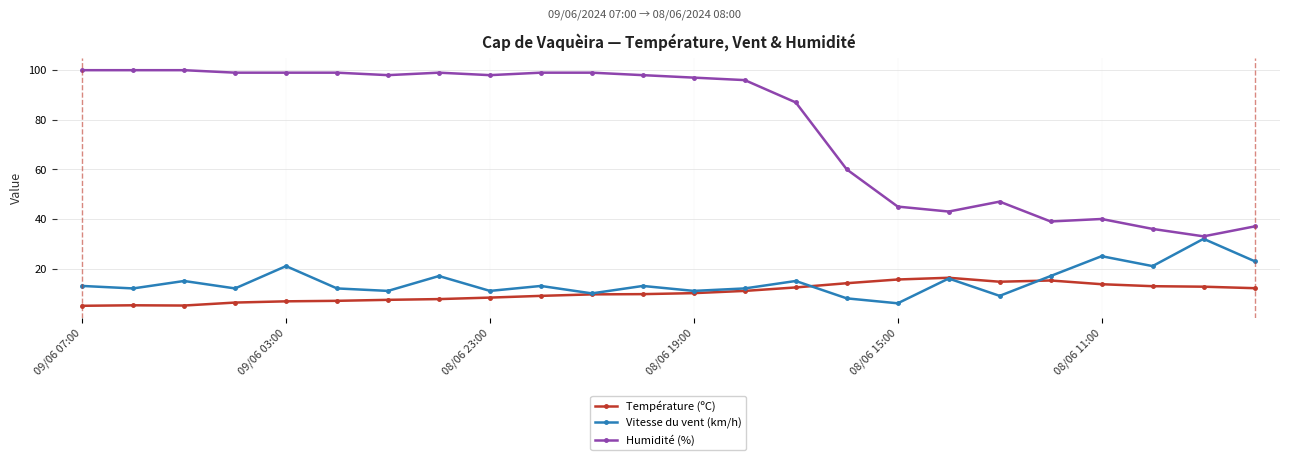

True or false: Vitesse du vent (km/h) and Humidité (%) intersect in this chart.

False